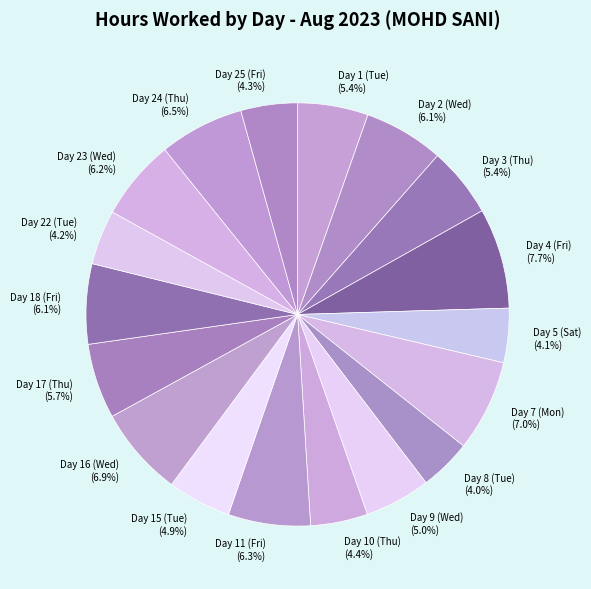

To the nearest percent, what is the average slice percentage?

6%